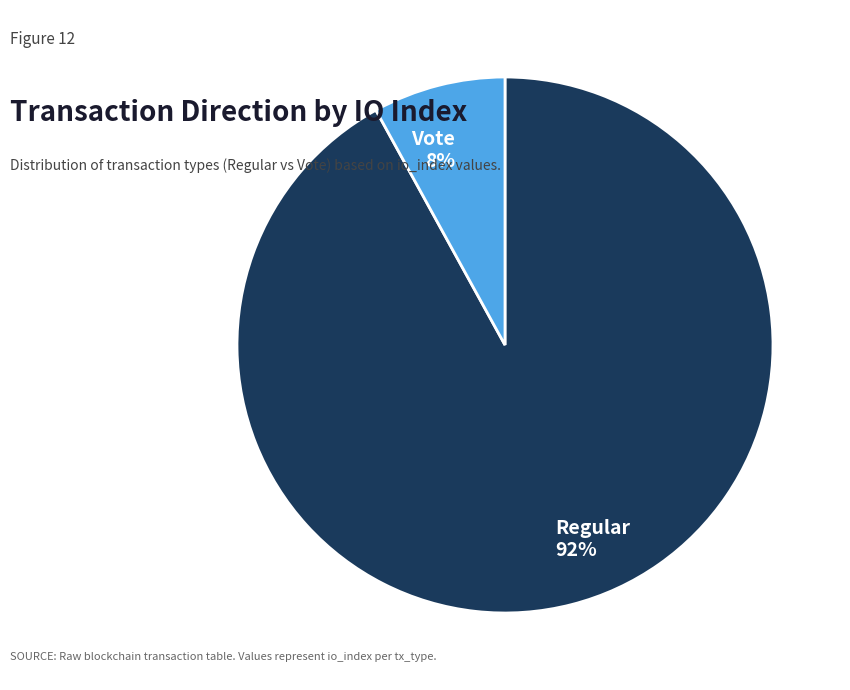

Combined, do Vote and Regular account for over 50%?

Yes